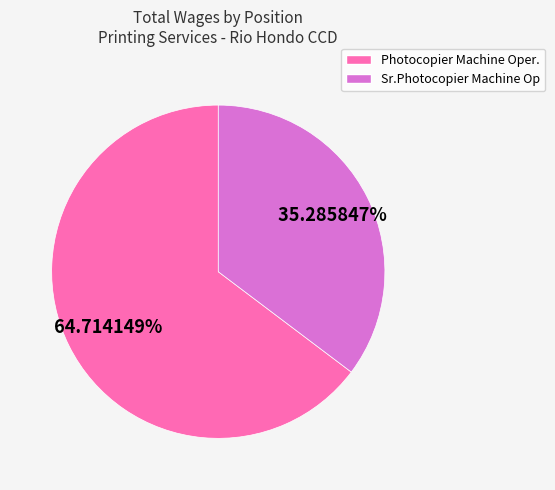

How many segments does this pie chart have?

2